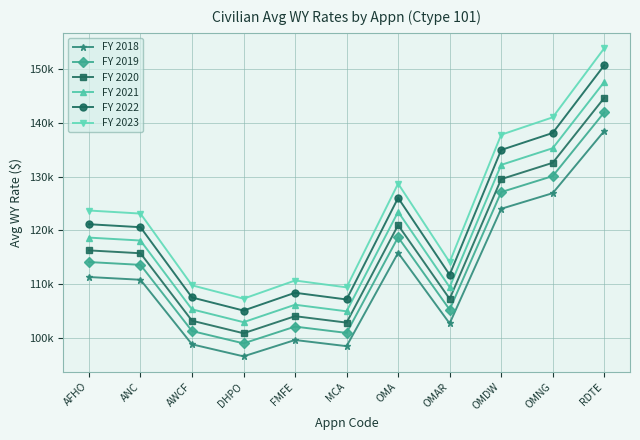

At how many categories does at least one series exceed 116635?

6